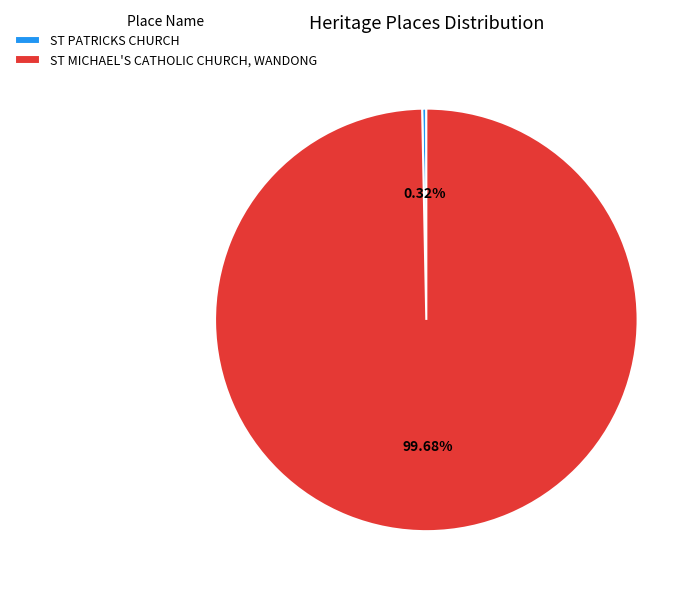

To the nearest percent, what is the difference between the largest and smallest slice percentages?

99%